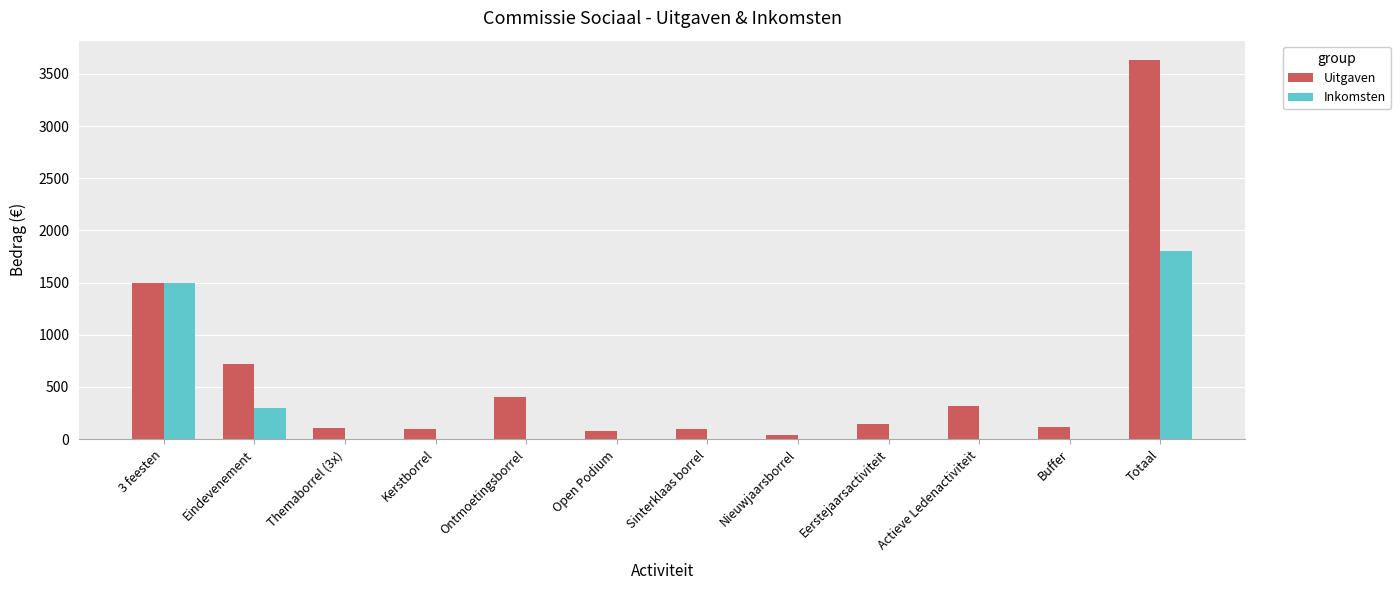

At which category is the sum across all series the highest?

Totaal